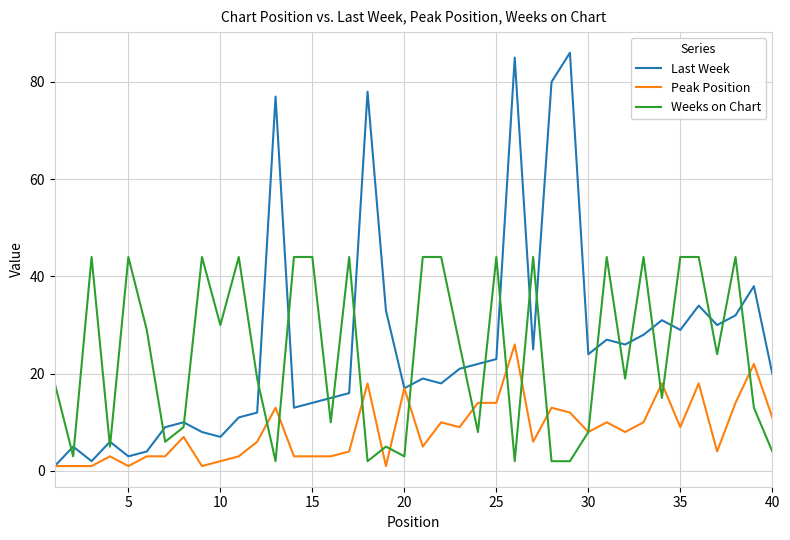

Which series ends up on top after the final intersection of Weeks on Chart and Last Week?

Last Week